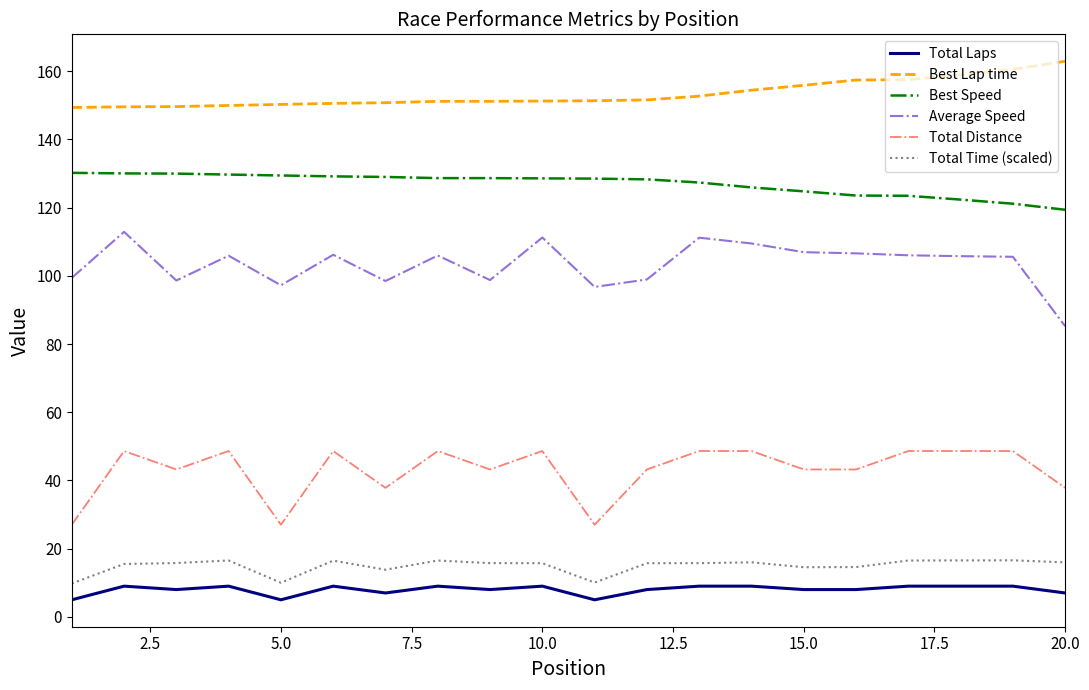

True or false: Total Laps and Average Speed intersect in this chart.

False